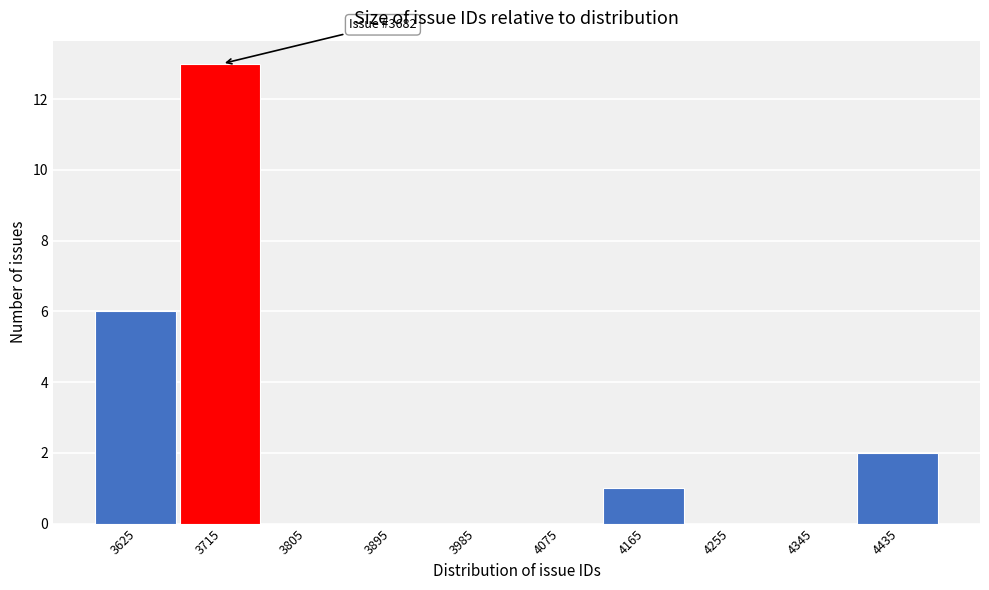

Which range on the x-axis has the tallest bar?

3670 to 3760